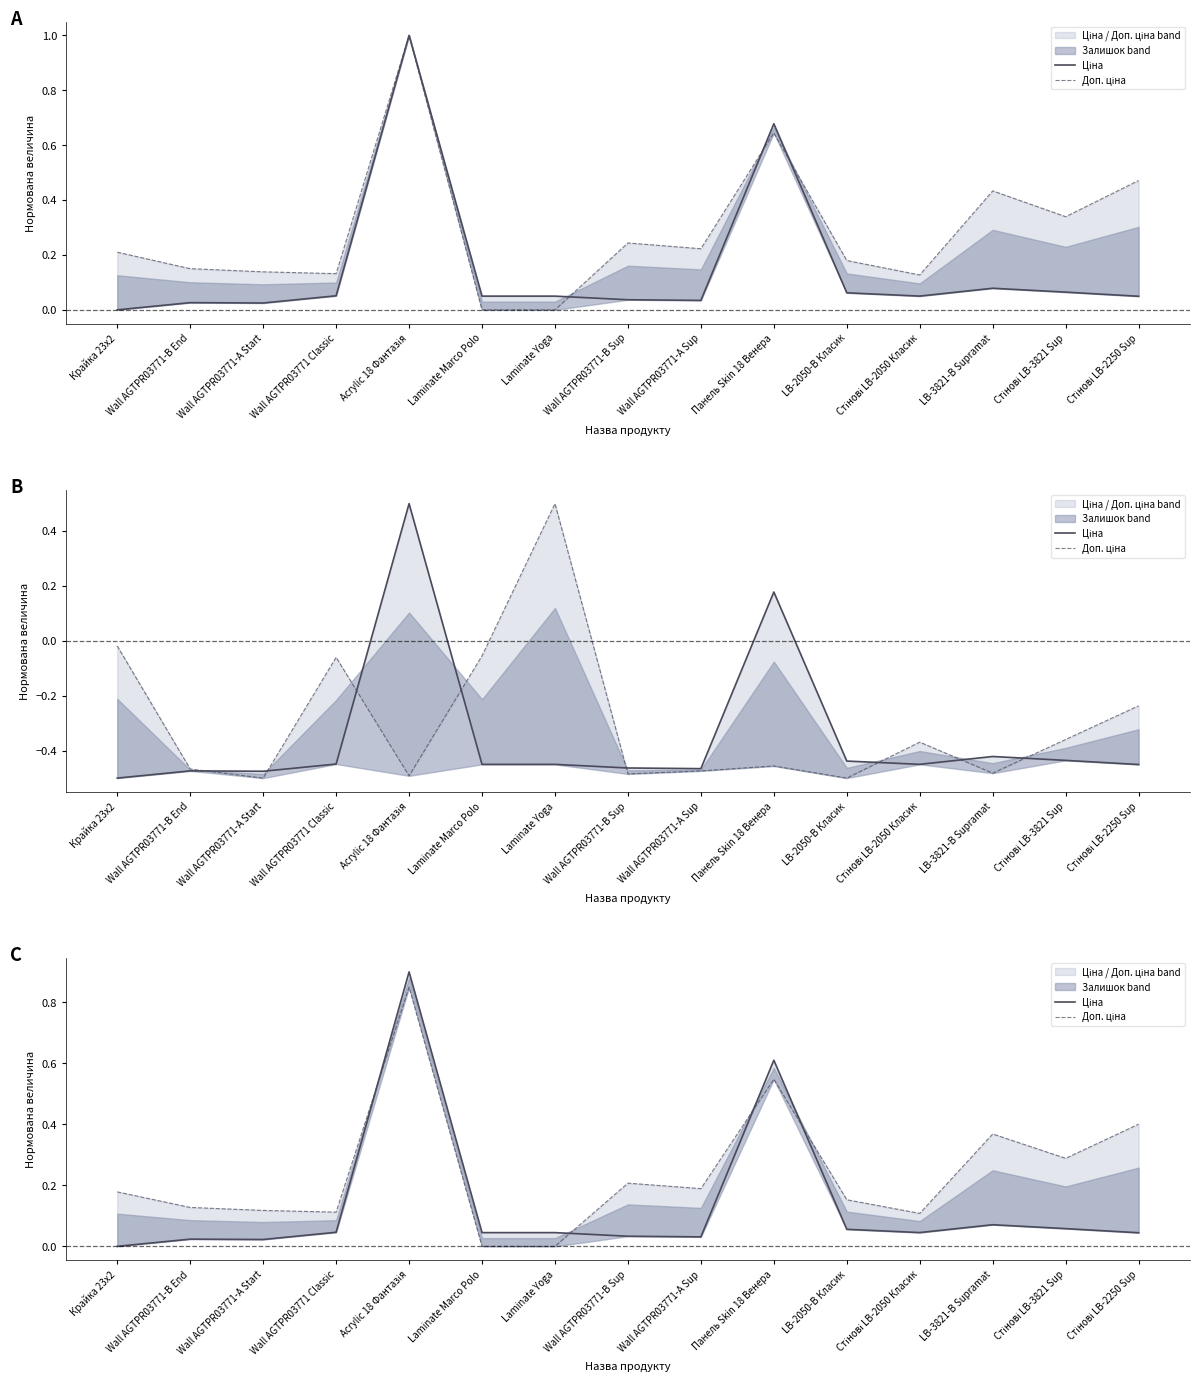

At which category is the sum across all series the highest?

Acrylic 18 Фантазія